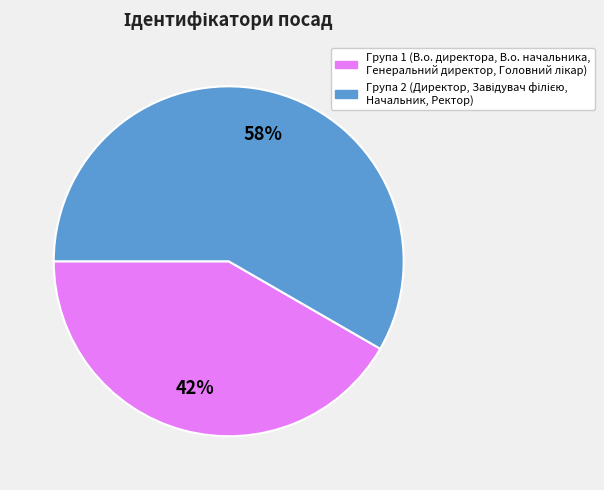

Is there any slice that represents more than half of the pie?

Yes